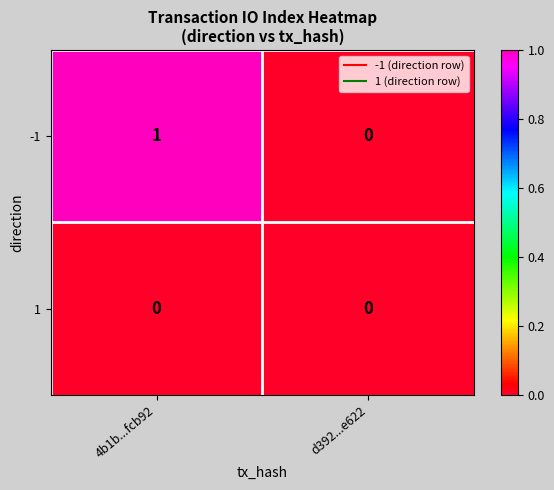

Reading left to right, extract all data points from this chart.

-1: 1	0
1: 0	0